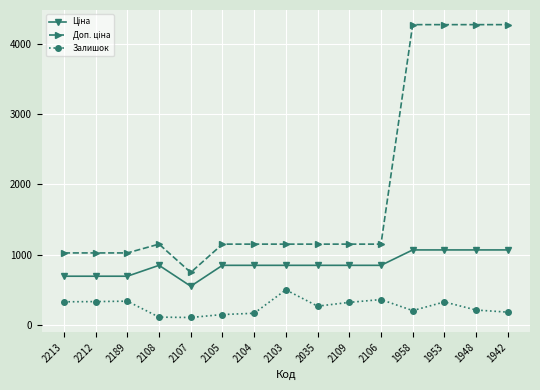

What is the difference between the maximum and second lowest values in the Залишок series?

388.0